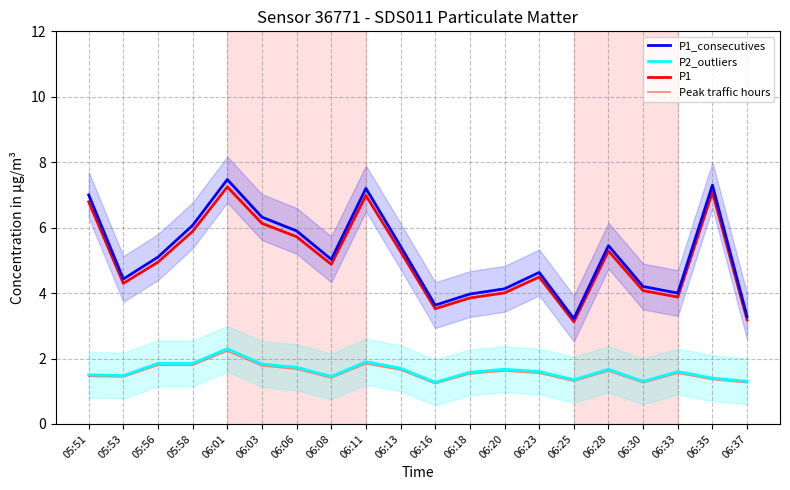

Reading left to right, list all the values displayed in this chart.

P1_consecutives: 05:51=7.0	05:53=4.4	05:56=5.1	05:58=6.1	06:01=7.5	06:03=6.3	06:06=5.9	06:08=5.0	06:11=7.2	06:13=5.4	06:16=3.6	06:18=4.0	06:20=4.1	06:23=4.6	06:25=3.2	06:28=5.5	06:30=4.2	06:33=4.0	06:35=7.3	06:37=3.3
P2_outliers: 05:51=1.5	05:53=1.5	05:56=1.9	05:58=1.9	06:01=2.3	06:03=1.8	06:06=1.7	06:08=1.4	06:11=1.9	06:13=1.7	06:16=1.3	06:18=1.6	06:20=1.7	06:23=1.6	06:25=1.4	06:28=1.7	06:30=1.3	06:33=1.6	06:35=1.4	06:37=1.3
P1: 05:51=6.8	05:53=4.3	05:56=4.9	05:58=5.9	06:01=7.2	06:03=6.1	06:06=5.7	06:08=4.9	06:11=7.0	06:13=5.3	06:16=3.5	06:18=3.9	06:20=4.0	06:23=4.5	06:25=3.1	06:28=5.3	06:30=4.1	06:33=3.9	06:35=7.1	06:37=3.2
Peak traffic hours: 05:51=1.5	05:53=1.4	05:56=1.8	05:58=1.8	06:01=2.2	06:03=1.8	06:06=1.7	06:08=1.4	06:11=1.8	06:13=1.6	06:16=1.2	06:18=1.5	06:20=1.6	06:23=1.6	06:25=1.3	06:28=1.6	06:30=1.3	06:33=1.6	06:35=1.4	06:37=1.3